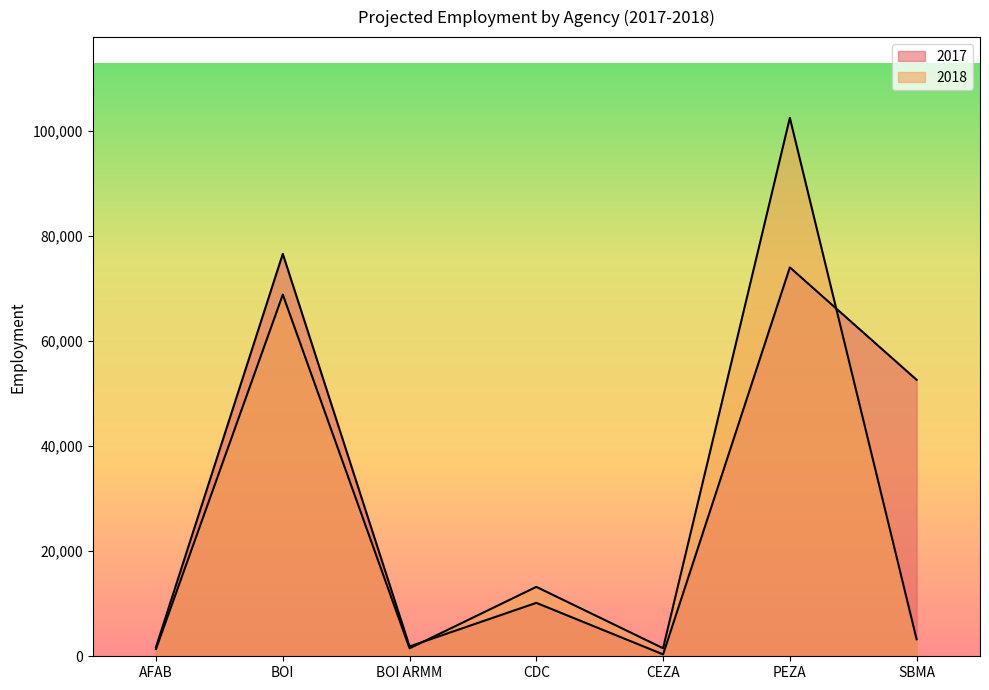

List the labels in order of 2018 value, smallest first.

AFAB, BOI ARMM, CEZA, SBMA, CDC, BOI, PEZA